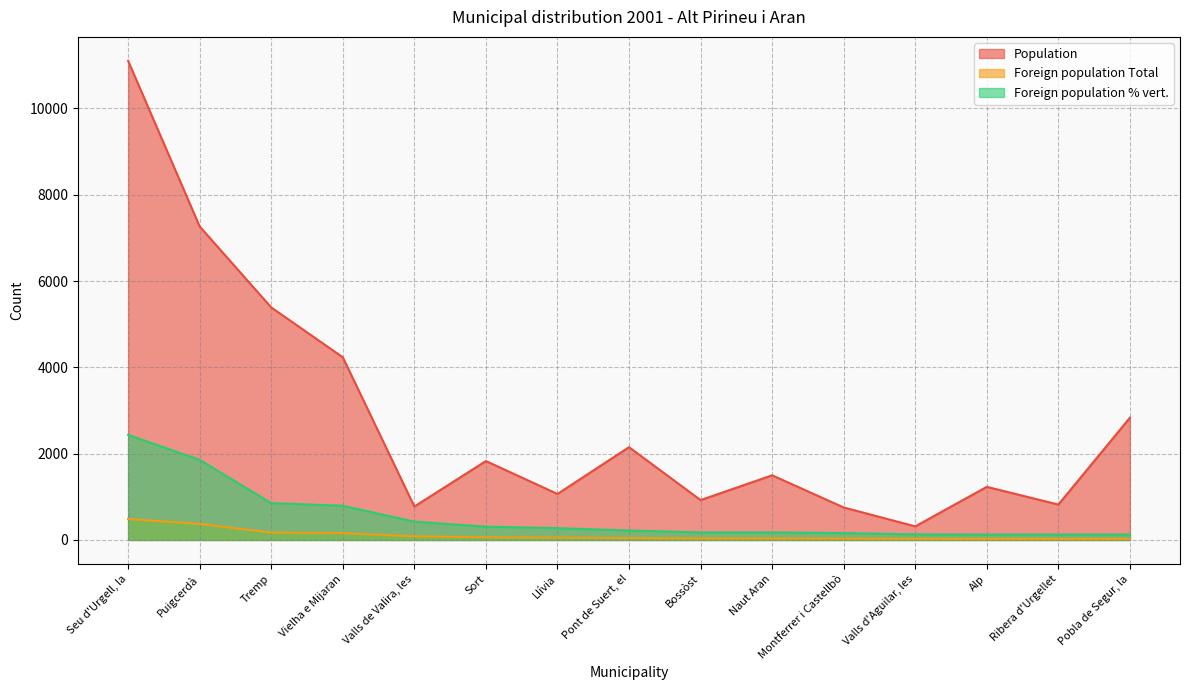

True or false: Foreign population Total and Foreign population % vert. cross at least once.

False